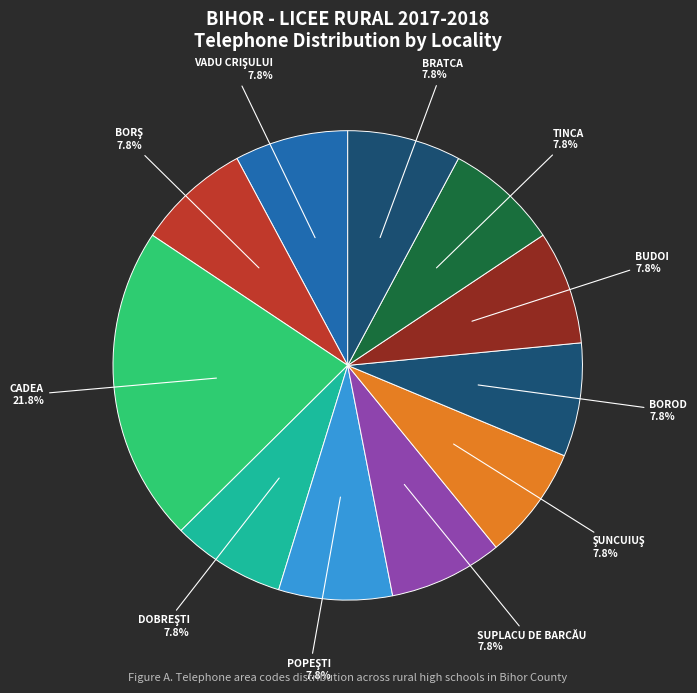

Which slice is the largest?

CADEA